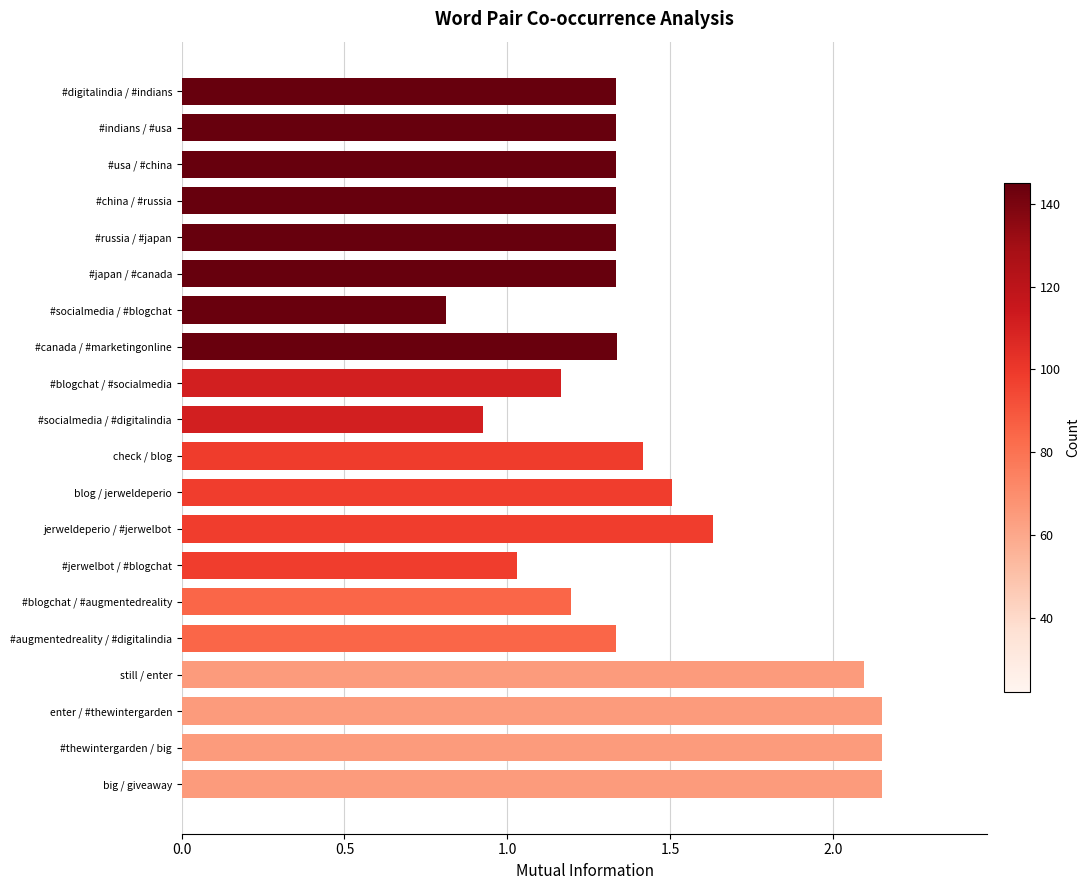

How many categories are shown in the chart?

20